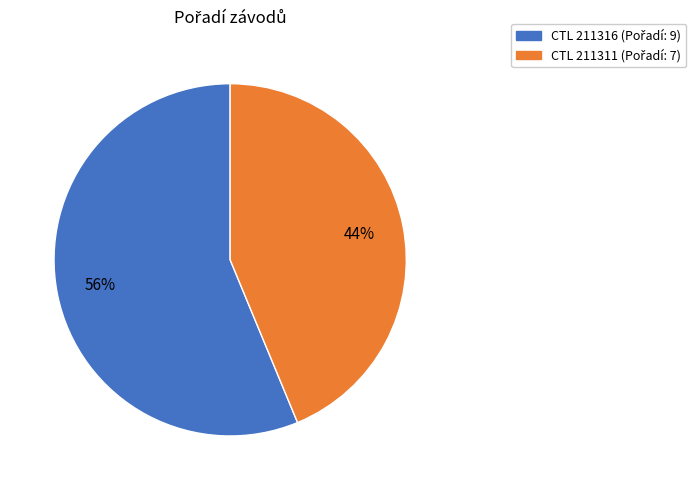

How many slices are in this pie chart?

2